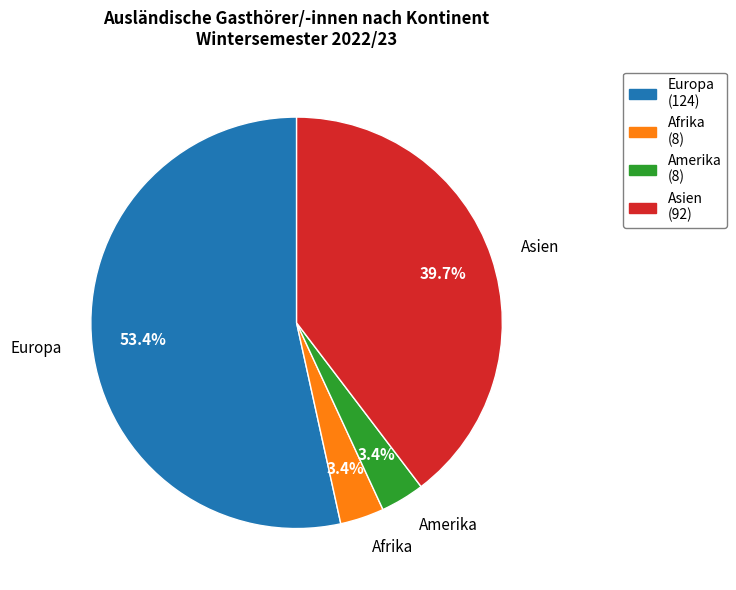

What percentage is the Afrika slice, to the nearest percent?

3%